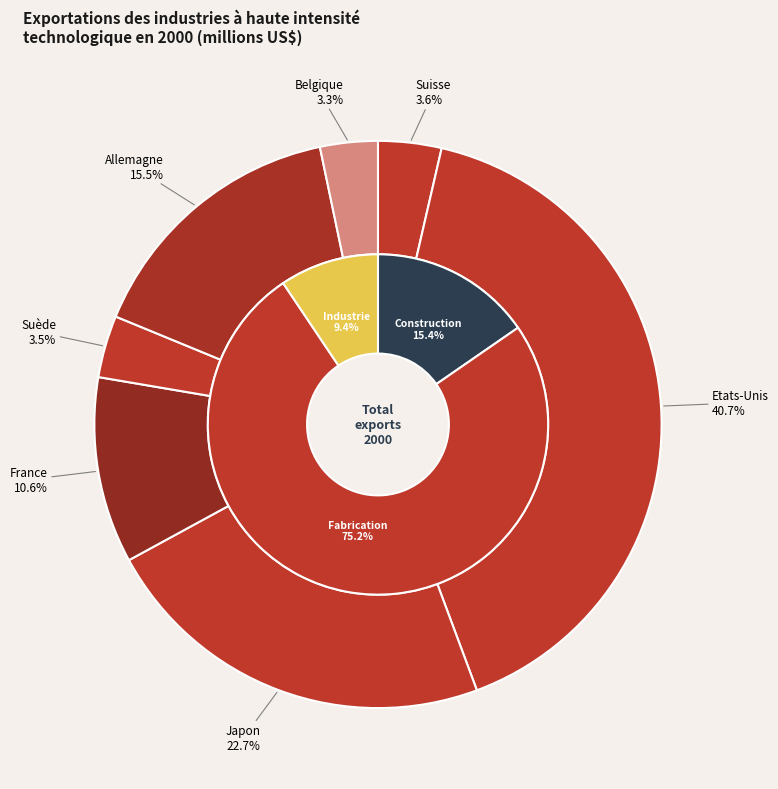

Which slice is the largest?

Etats-Unis